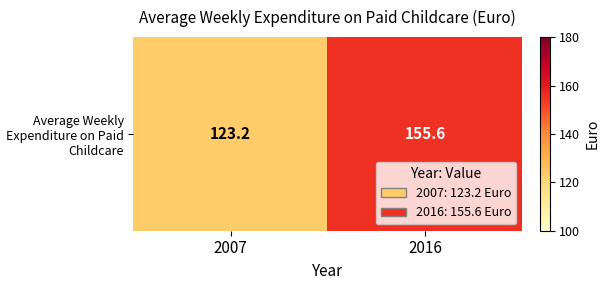

True or false: the data shows 50.4 at 2016.

False